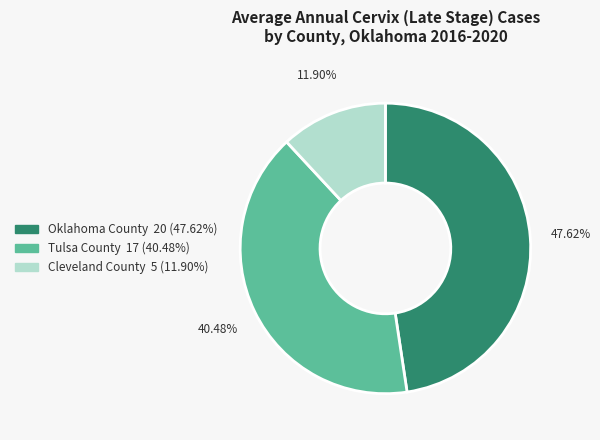

To the nearest percent, what percentage of the pie is Tulsa County?

40%